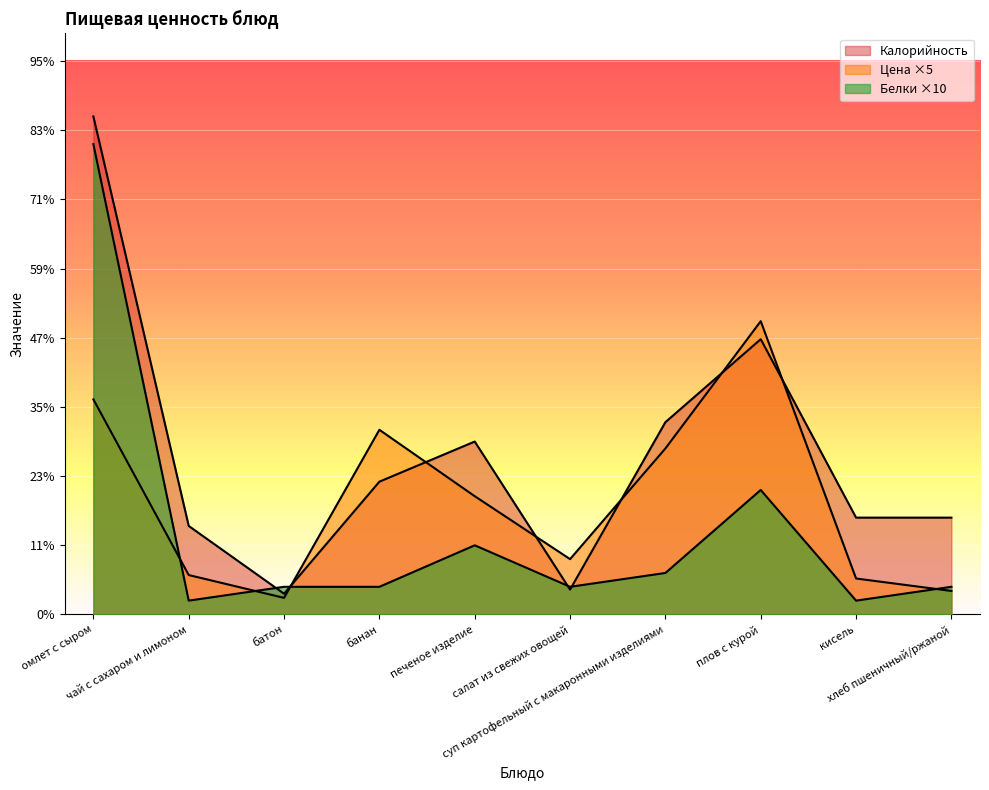

Between омлет с сыром and плов с курой, which is larger?

плов с курой